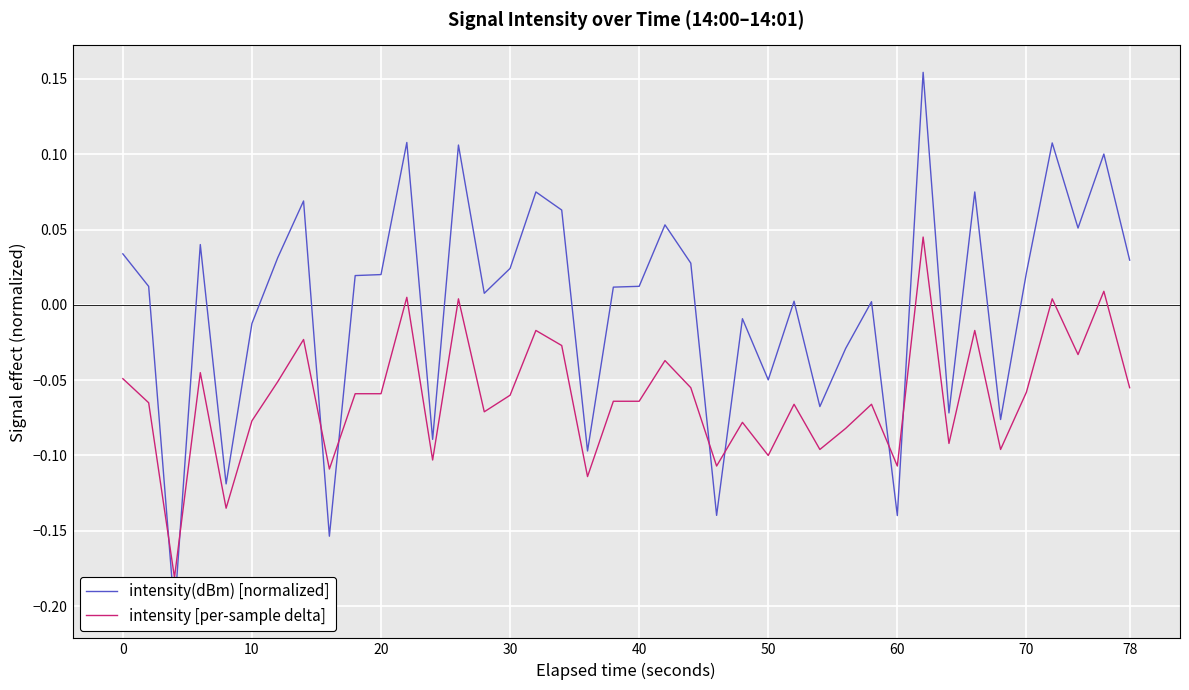

What is the value of the intensity [per-sample delta] point at the 16th from the left?

-0.1